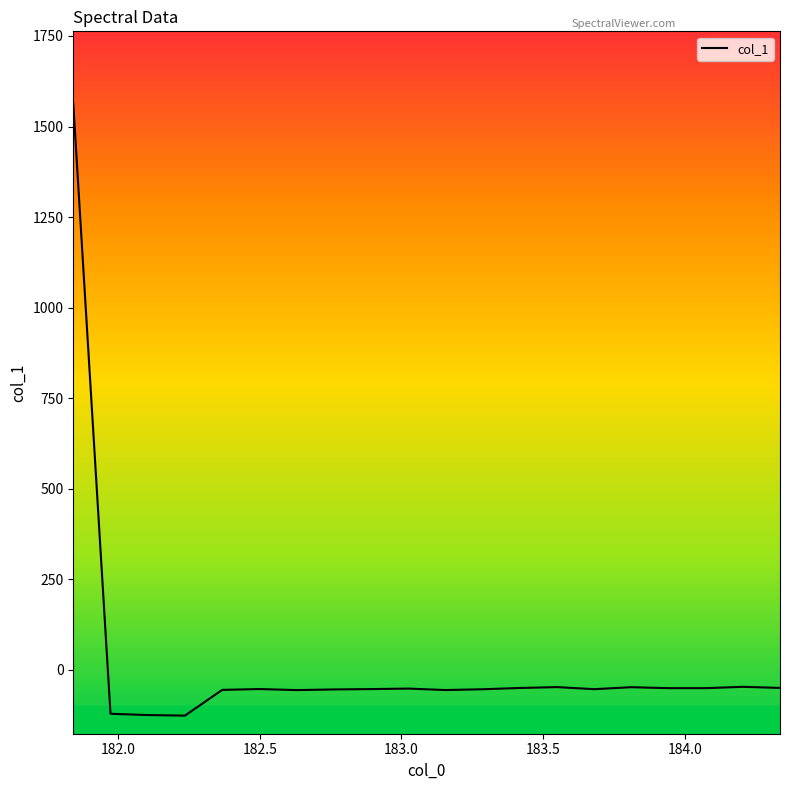

What is the difference between the maximum and minimum values?

1689.2